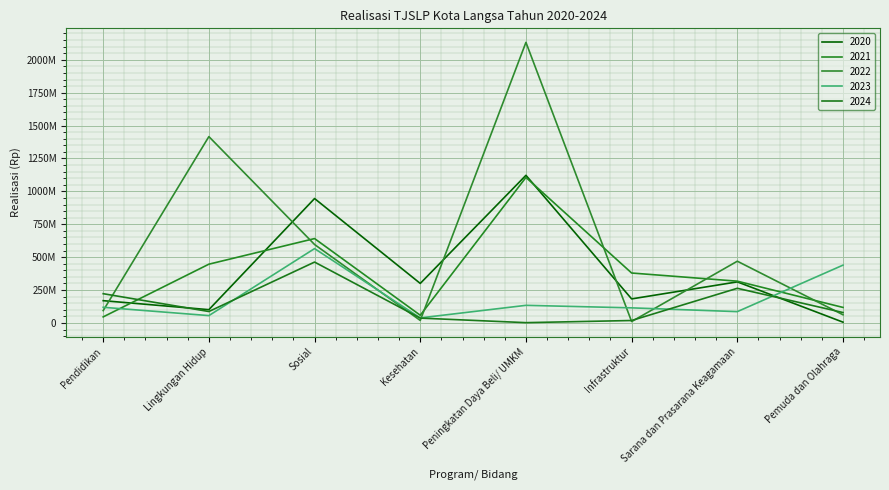

True or false: 2020 has a value of 1122000000 at Peningkatan Daya Beli/ UMKM.

True